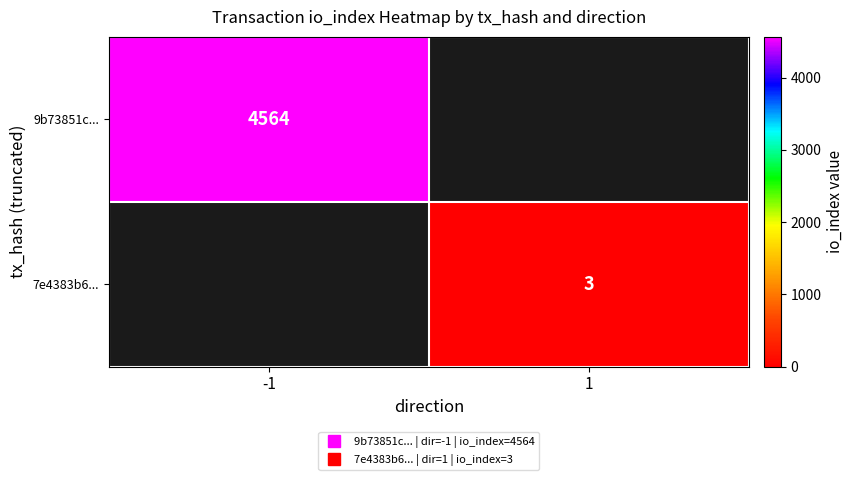

How many data points does each series have?

2